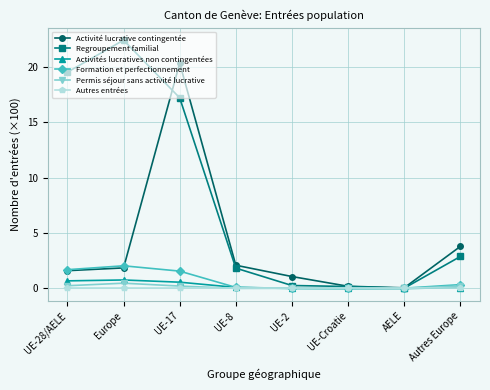

Is the value of Permis séjour sans activité lucrative at UE-2 greater than the value of Activité lucrative contingentée at UE-2?

No